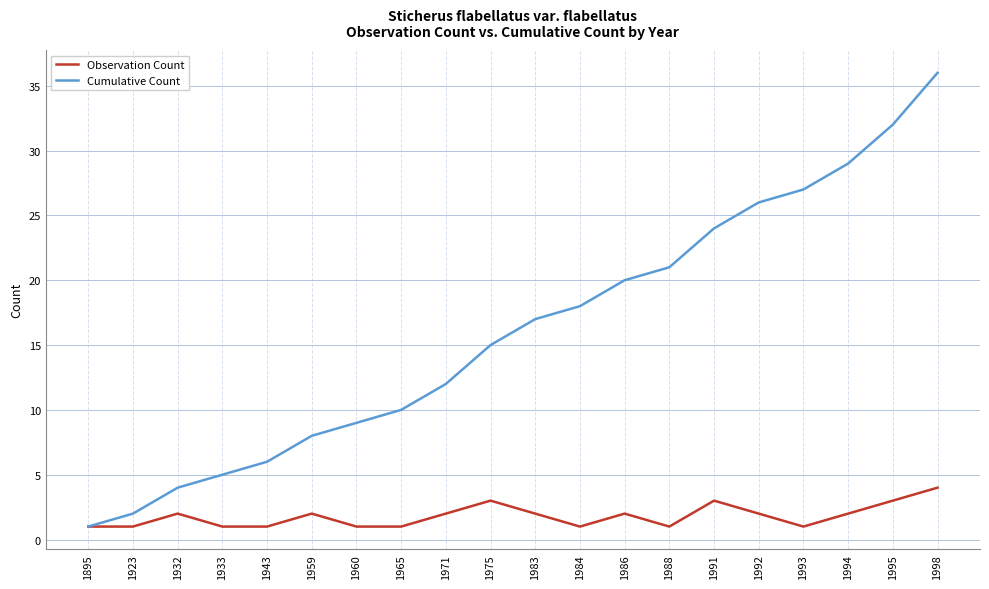

What is the difference between the highest and lowest values at 1983?

15